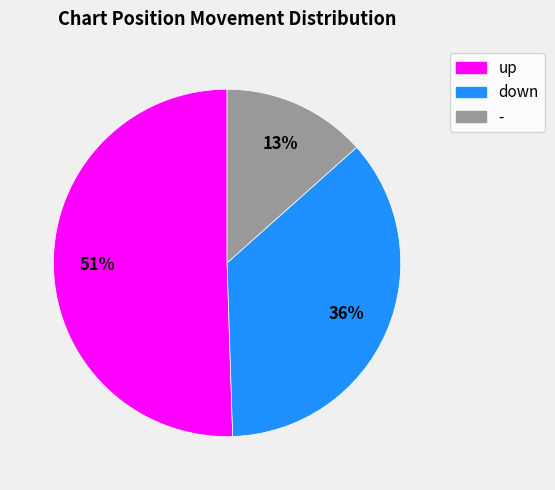

Does down represent more than half of the total?

No